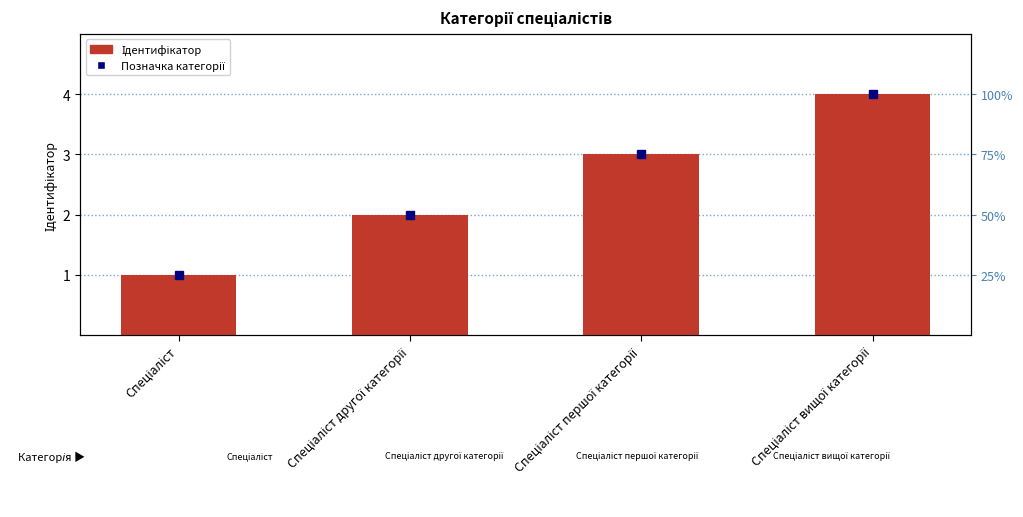

True or false: the data shows 2 at Спеціаліст.

False